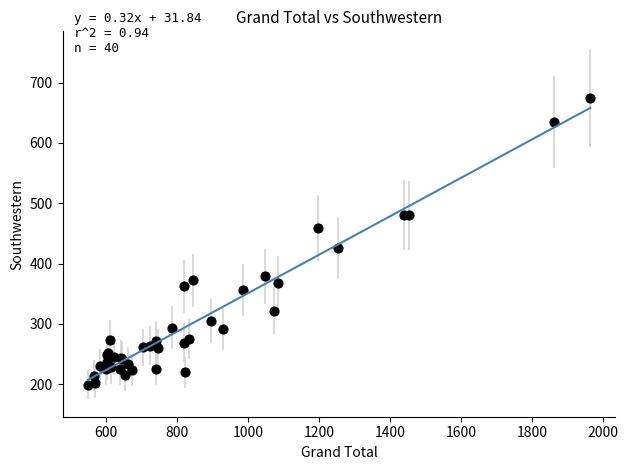

What Y value in the scatter plot is closest to 437?

426